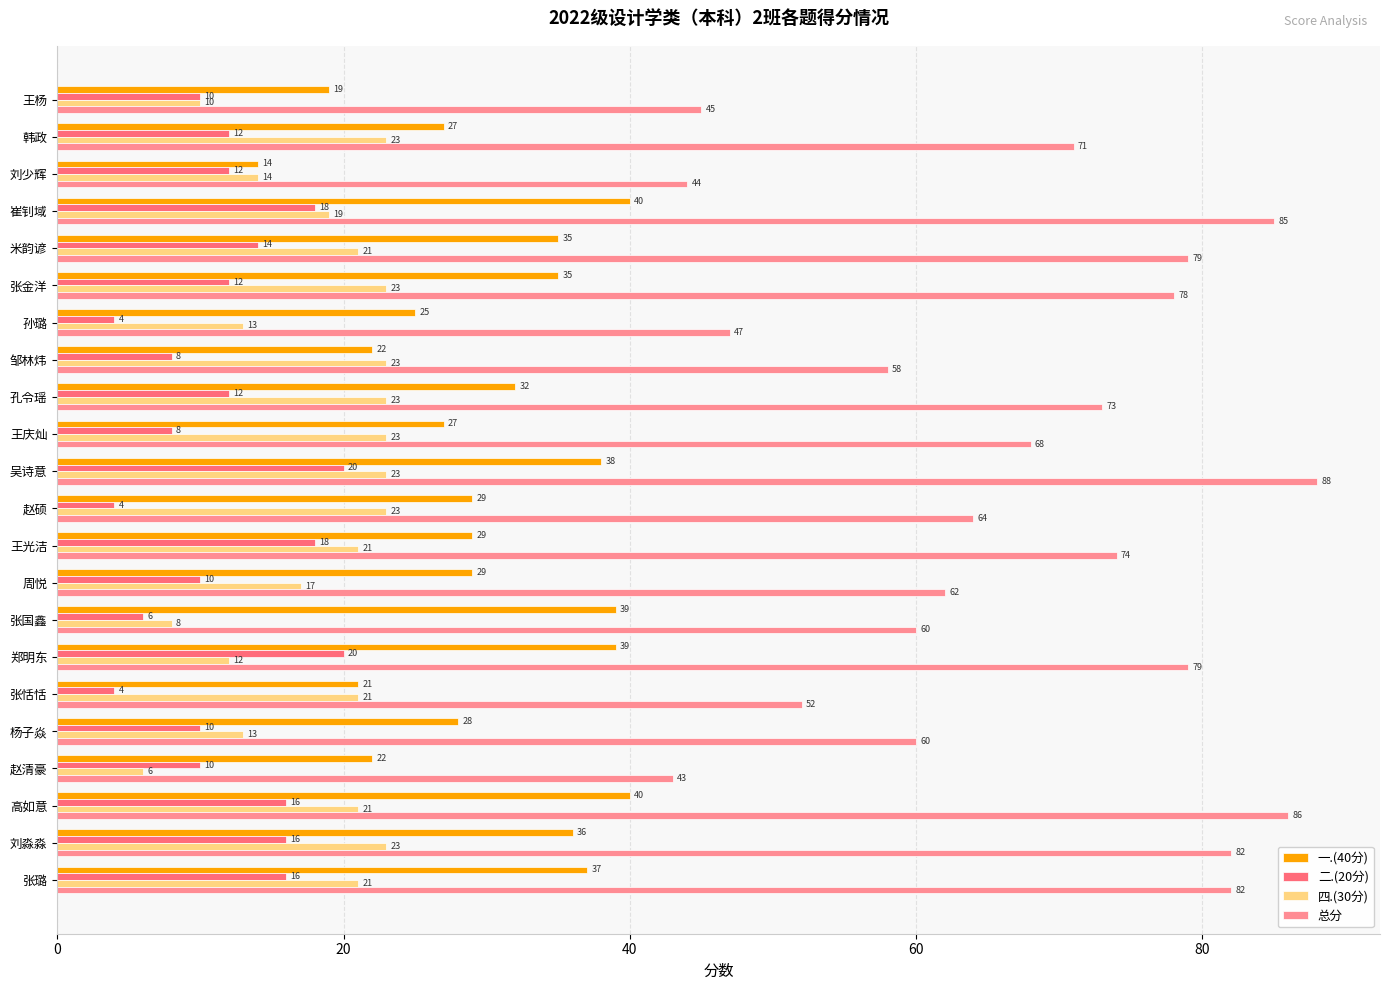

Between 张金洋 and 赵清豪, which series saw the biggest shift?

总分